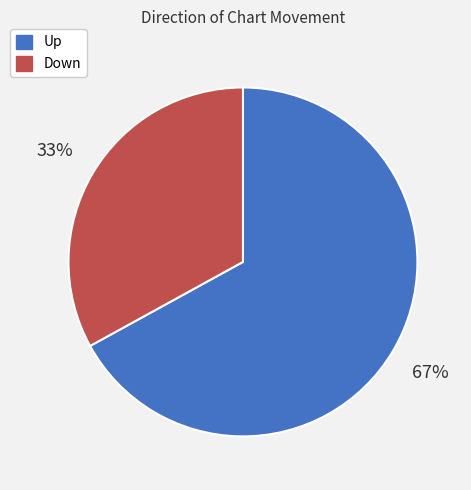

Rank the categories by value from highest to lowest.

Up, Down